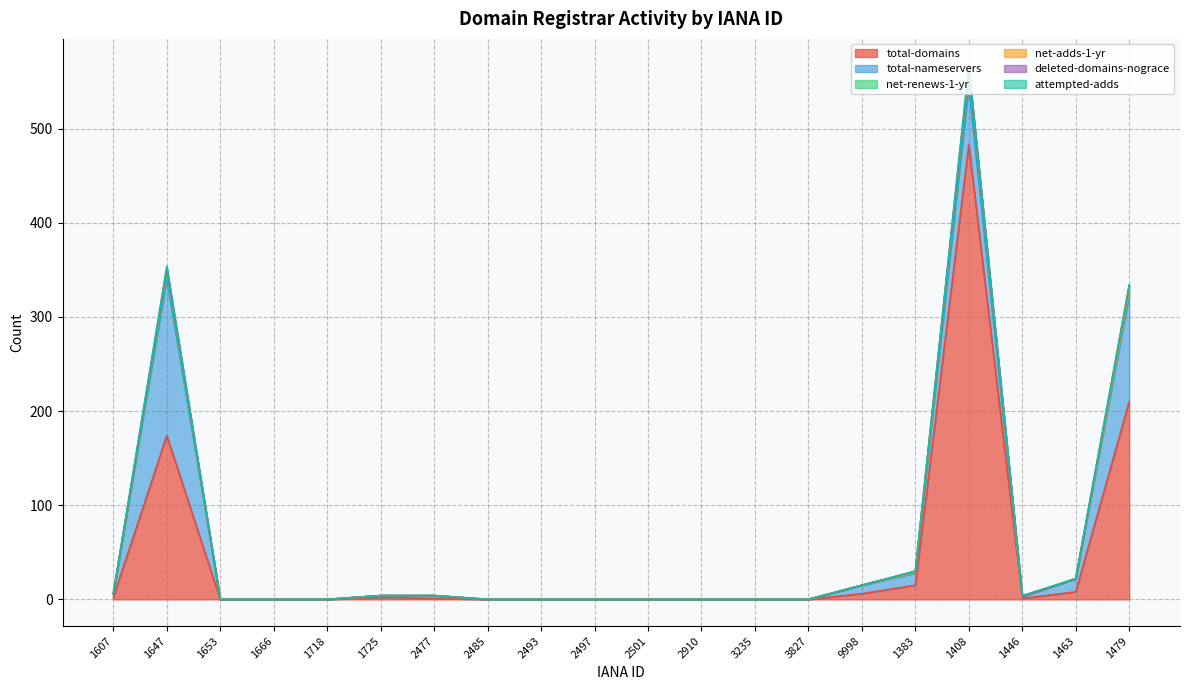

At which category is the sum across all series the highest?

1408